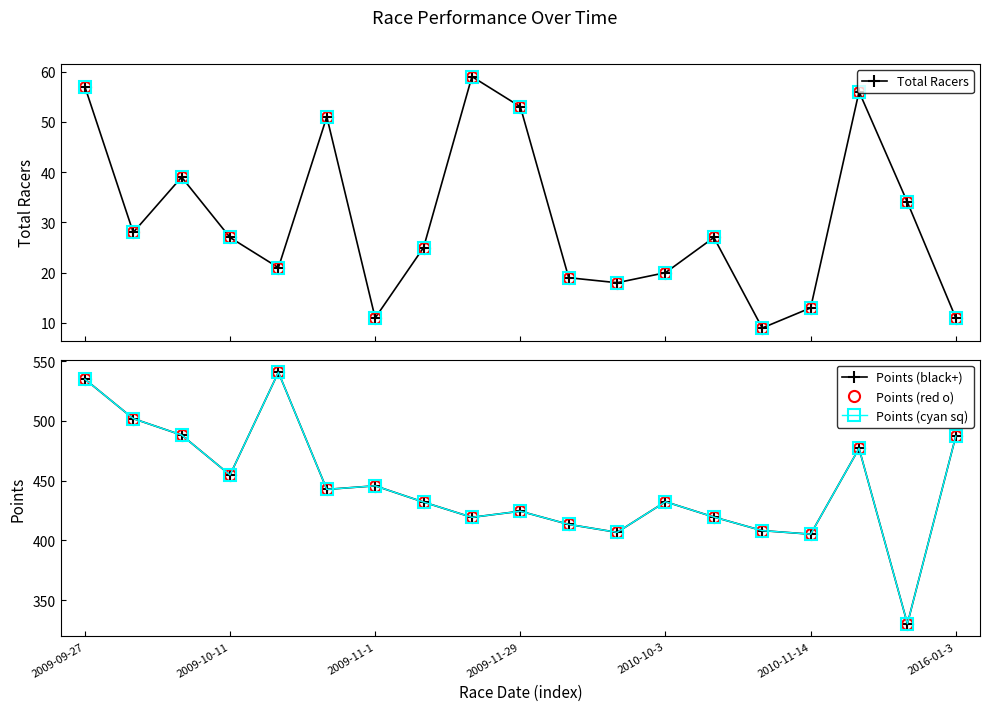

True or false: Total Racers and Points (cyan sq) intersect in this chart.

False